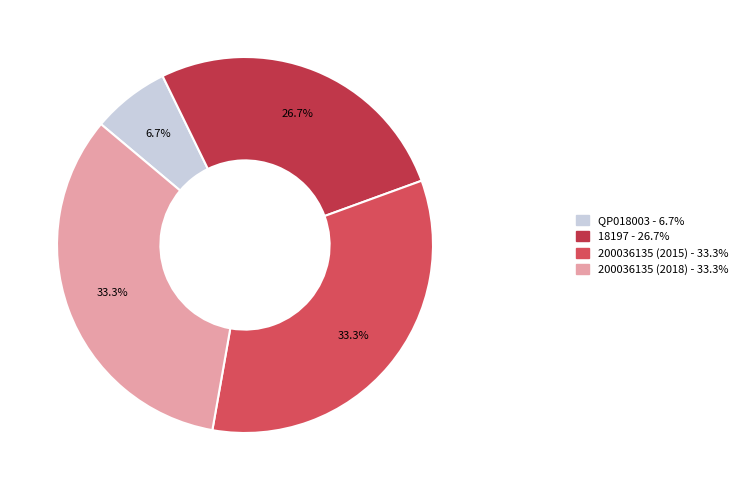

Combined, do 200036135 (2015) and 200036135 (2018) account for over 50%?

Yes